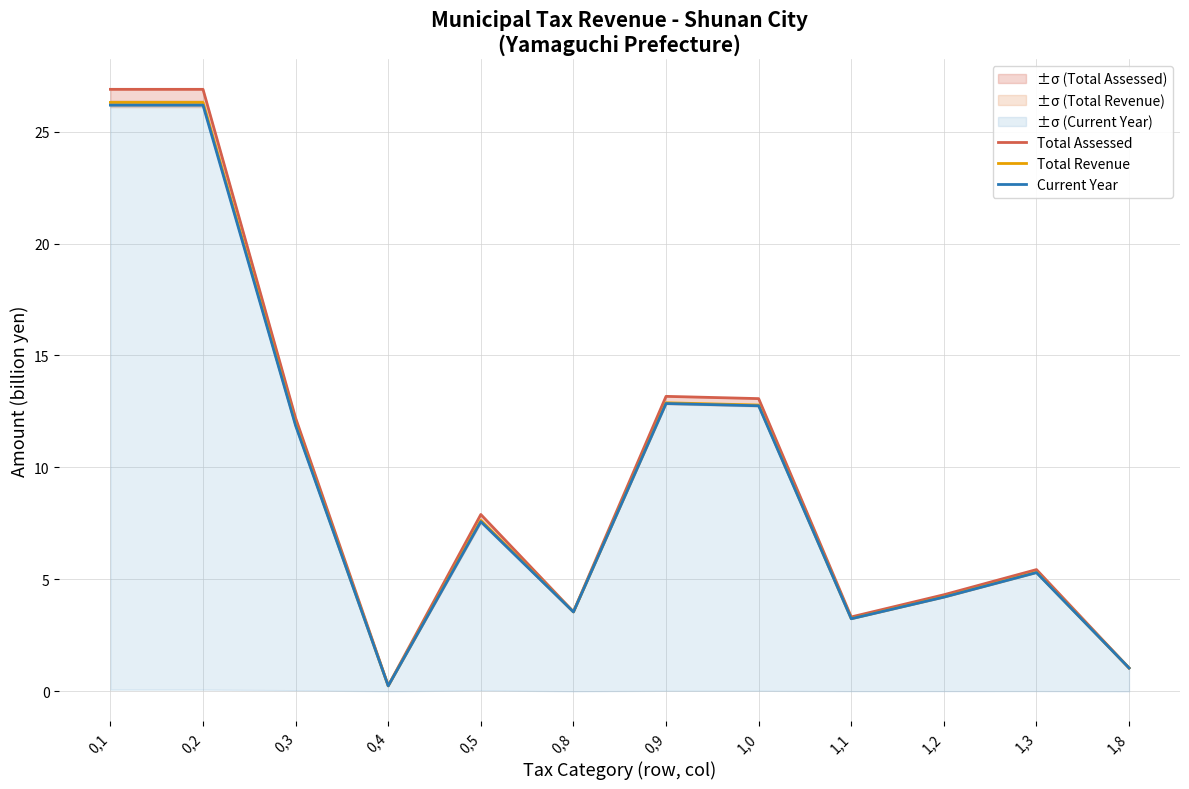

Reading left to right, list all the values displayed in this chart.

Total Assessed: 0,1=26.9	0,2=26.9	0,3=12.2	0,4=0.3	0,5=7.9	0,8=3.6	0,9=13.2	1,0=13.1	1,1=3.3	1,2=4.3	1,3=5.4	1,8=1.0
Total Revenue: 0,1=26.3	0,2=26.3	0,3=11.9	0,4=0.2	0,5=7.6	0,8=3.5	0,9=12.9	1,0=12.8	1,1=3.2	1,2=4.2	1,3=5.3	1,8=1.0
Current Year: 0,1=26.2	0,2=26.2	0,3=11.9	0,4=0.2	0,5=7.6	0,8=3.5	0,9=12.9	1,0=12.8	1,1=3.2	1,2=4.2	1,3=5.3	1,8=1.0